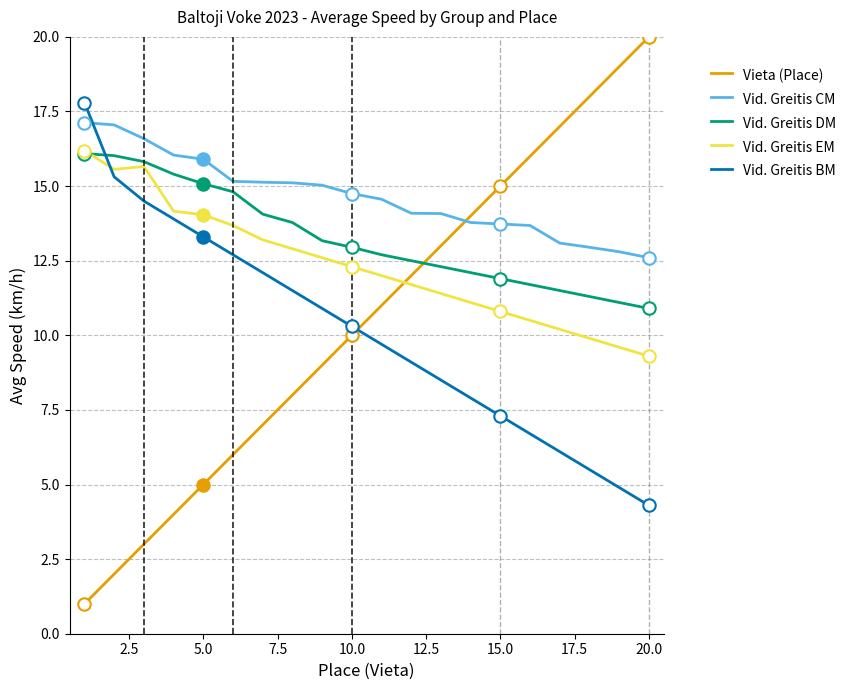

Which series has the largest total across all categories?

Vid. Greitis CM